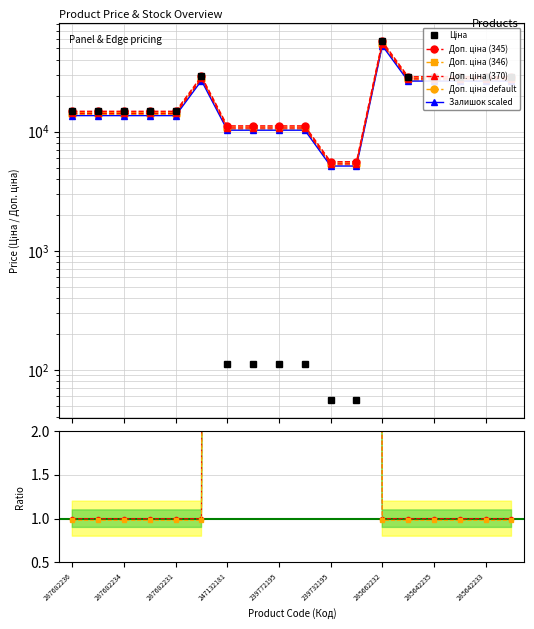

Where is the first local maximum for Доп. ціна?

287702232